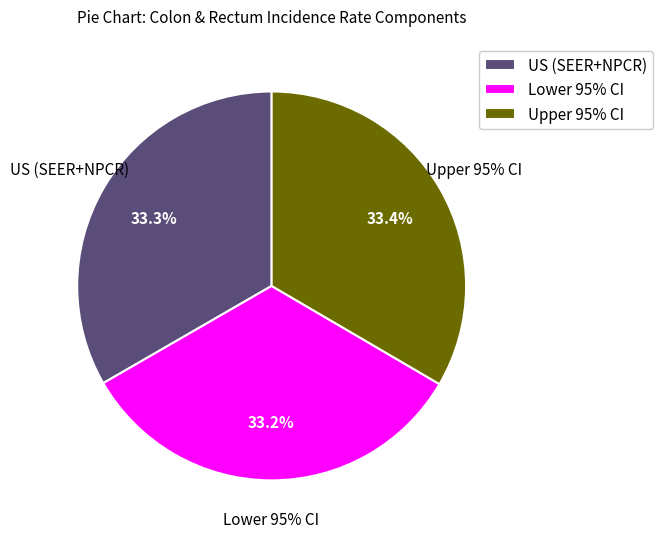

To the nearest percent, what is the average slice percentage?

33%